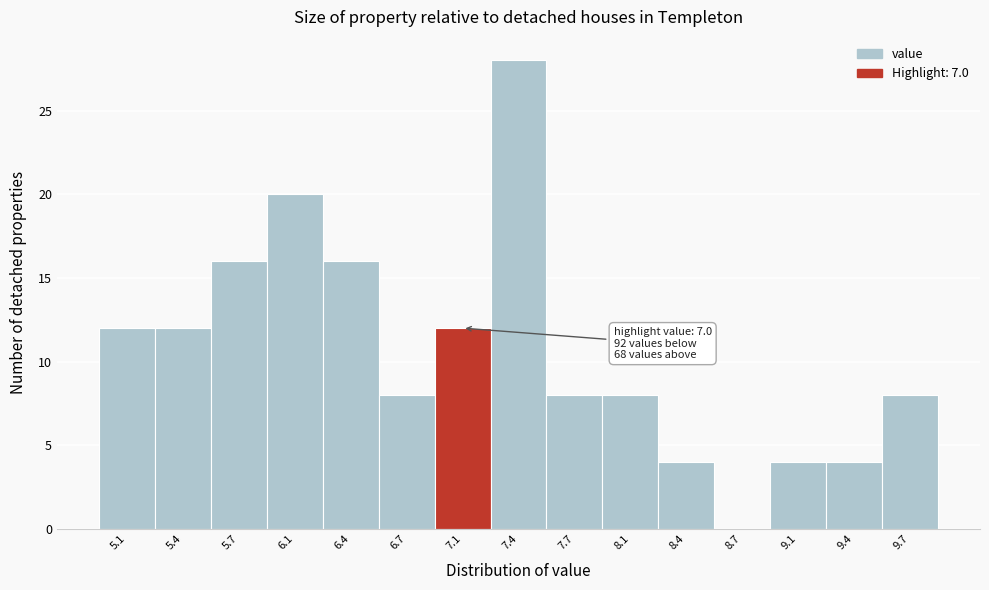

Which range on the x-axis has the tallest bar?

7.25 to 7.55